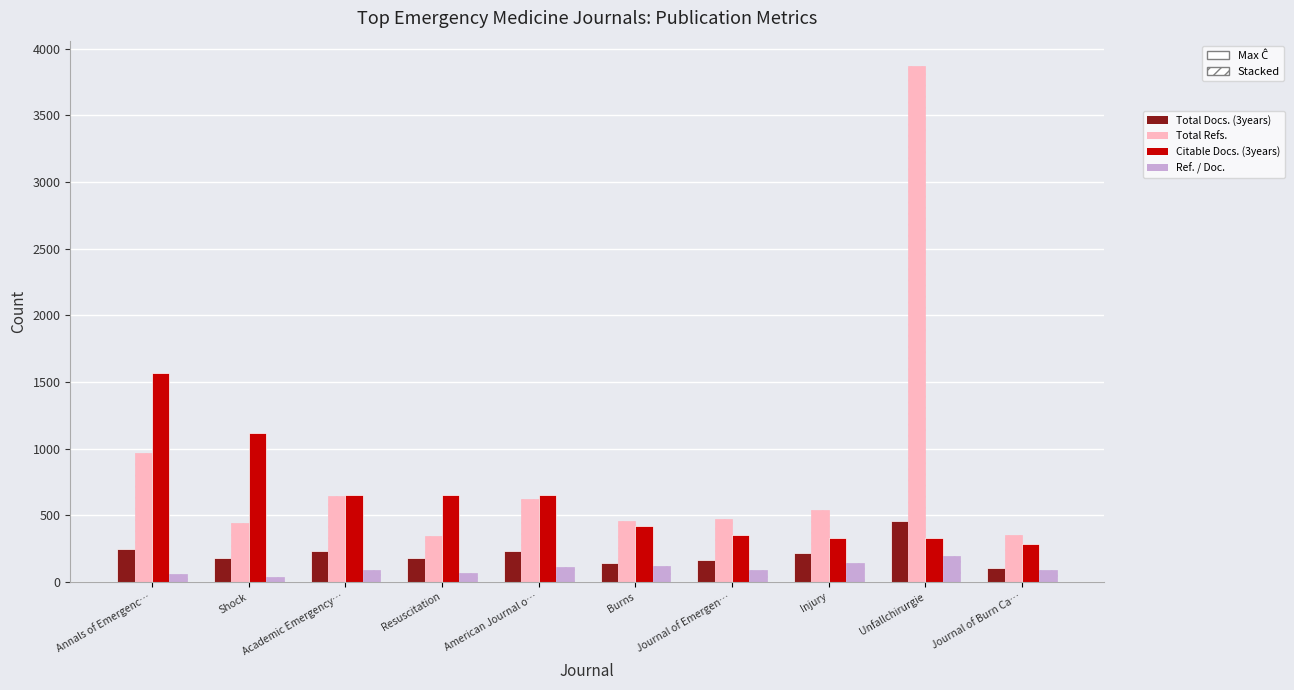

How many bars are there in each group?

4